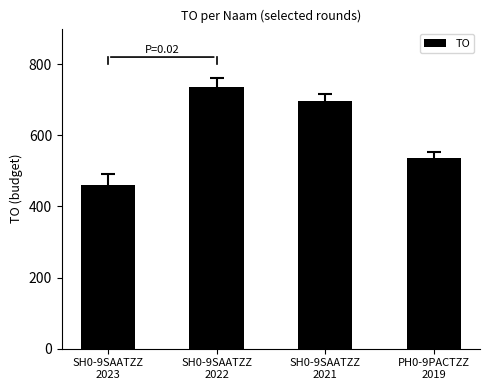

Reading left to right, extract all data points from this chart.

460	735	696	537